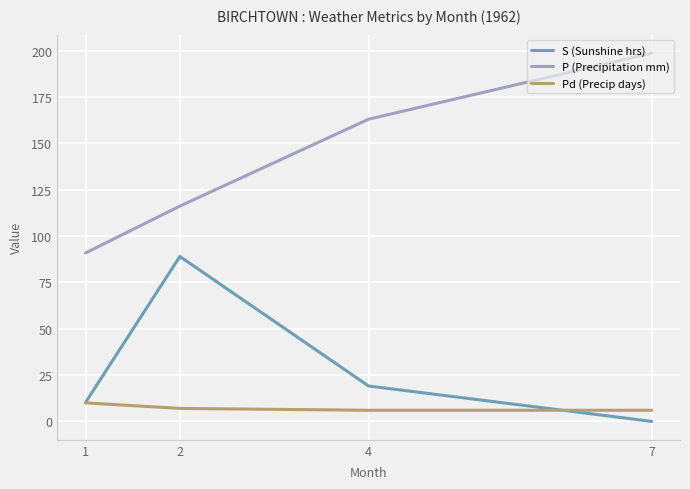

How many lines are shown in the chart?

3